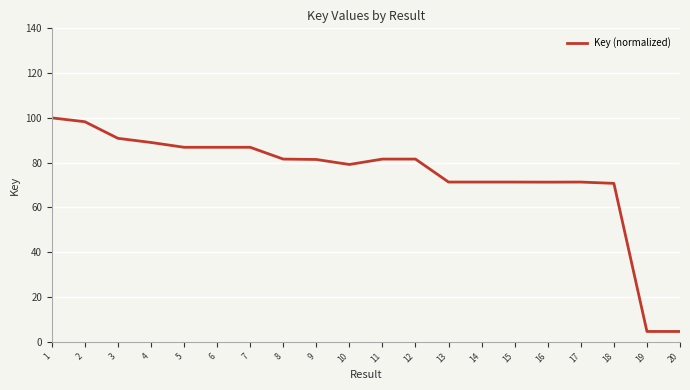

Where does the data first go above 81?

1